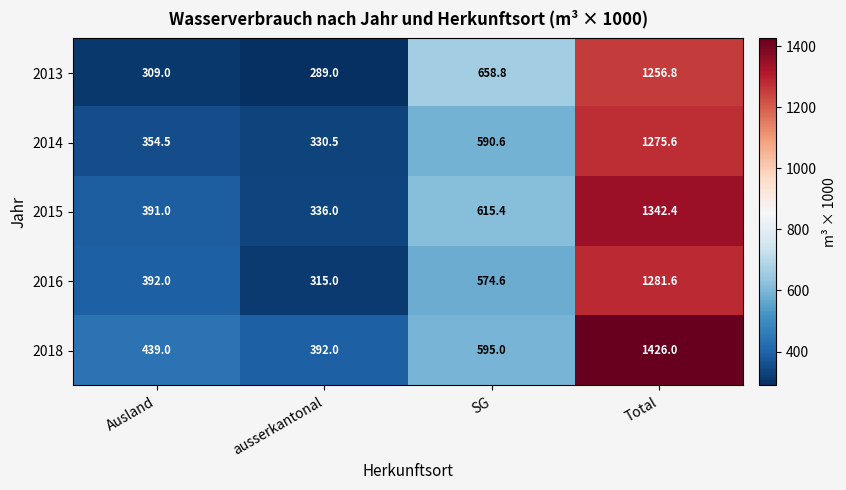

Reading left to right, transcribe all the data shown in this chart.

2013: 309.0	289.0	658.8	1256.8
2014: 354.5	330.5	590.6	1275.6
2015: 391.0	336.0	615.4	1342.4
2016: 392.0	315.0	574.6	1281.6
2018: 439.0	392.0	595.0	1426.0